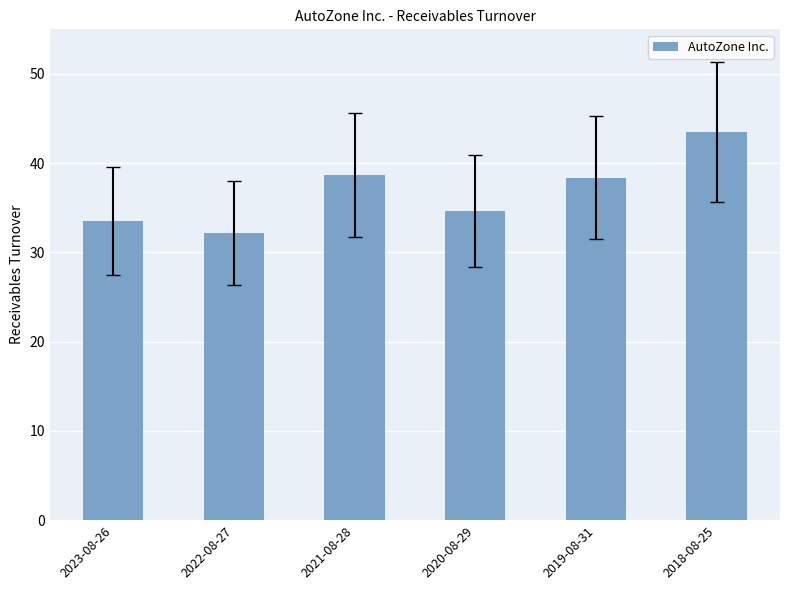

What is the sum of all values?

220.9